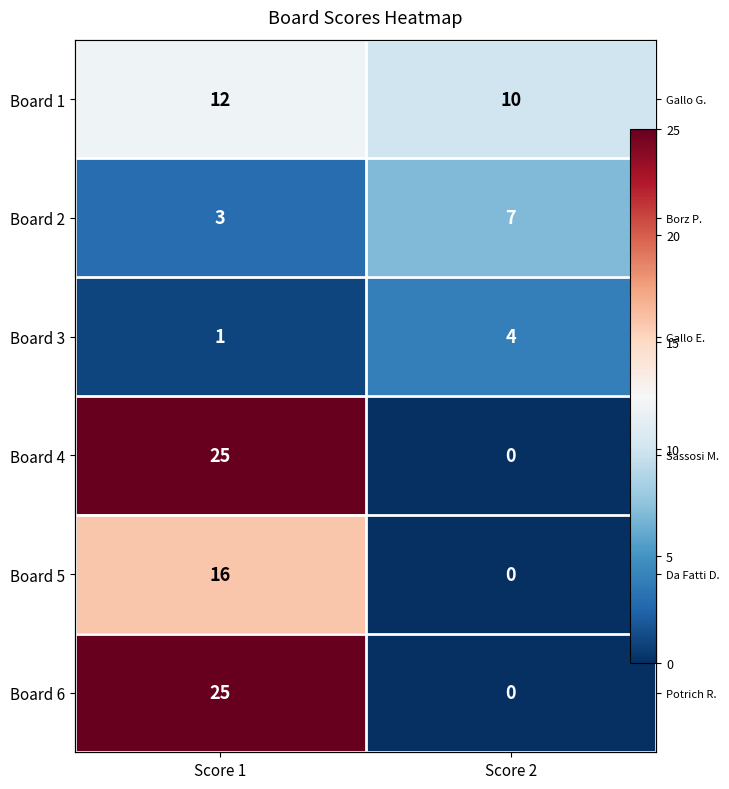

Which series has the widest spread of values?

Board 4